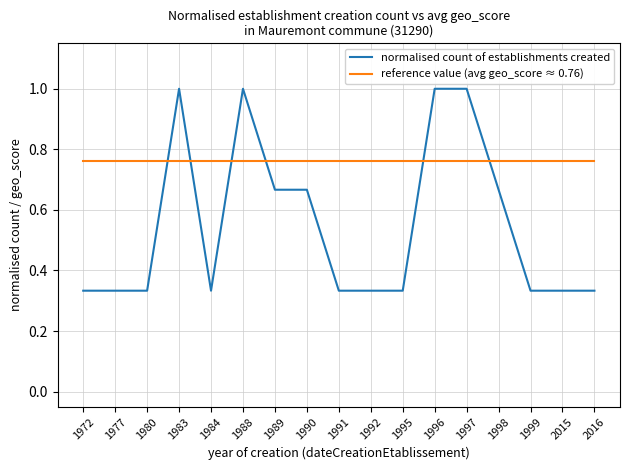

The normalised count of establishments created series shows 0.2 at 2016. True or false?

False